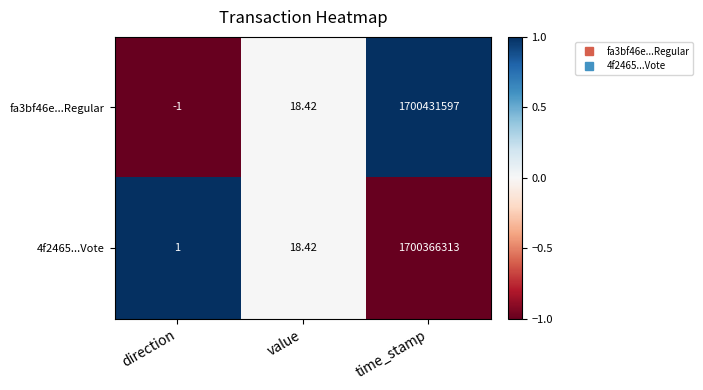

At which category is the sum across all series the highest?

time_stamp